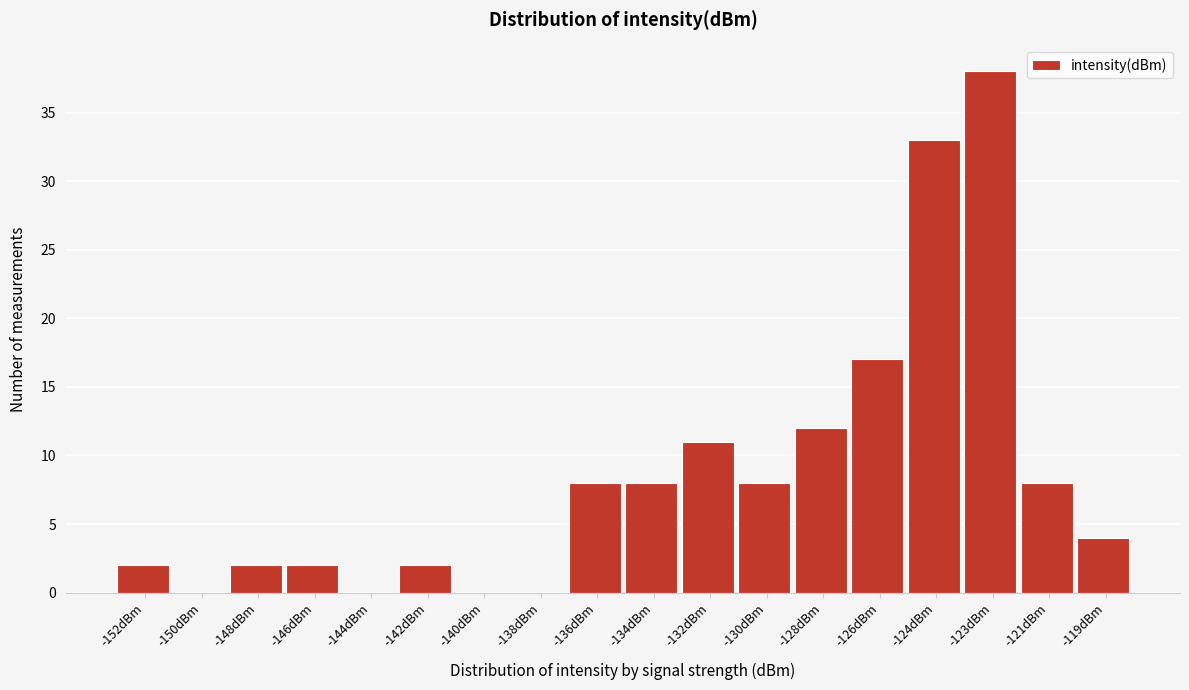

Reading right to left, list all the values displayed in this chart.

-119dBm=4	-121dBm=8	-123dBm=38	-124dBm=33	-126dBm=17	-128dBm=12	-130dBm=8	-132dBm=11	-134dBm=8	-136dBm=8	-138dBm=0	-140dBm=0	-142dBm=2	-144dBm=0	-146dBm=2	-148dBm=2	-150dBm=0	-152dBm=2